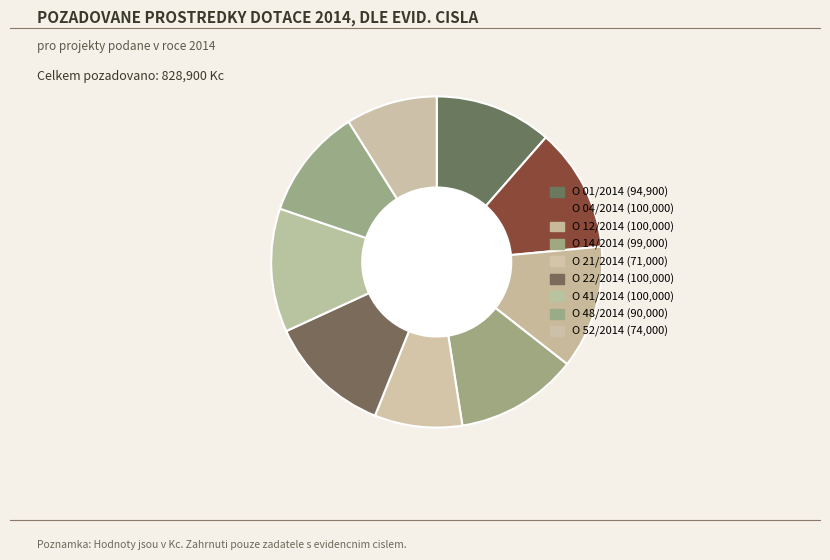

Is it true that O 21/2014 is 1% of the pie?

False